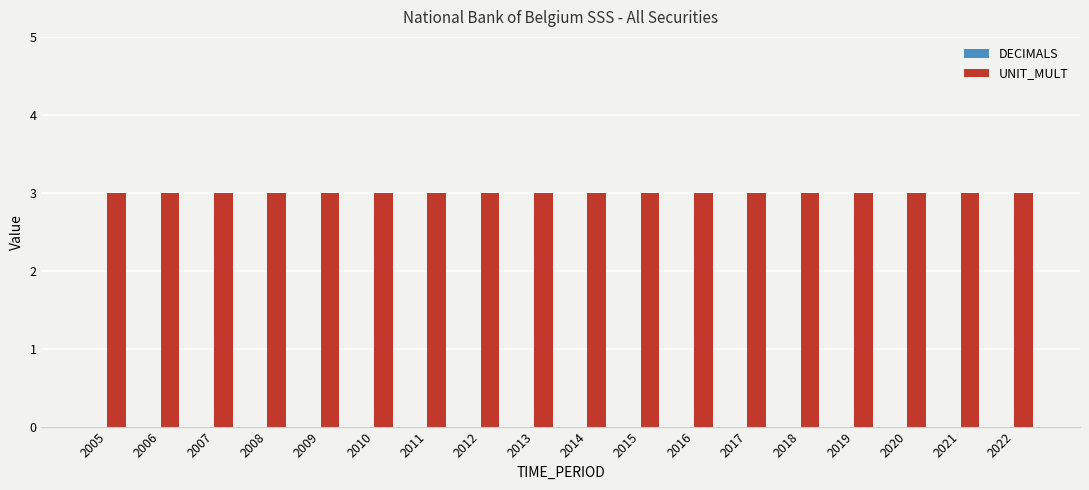

The value of DECIMALS at 2011 is 0. True or false?

True